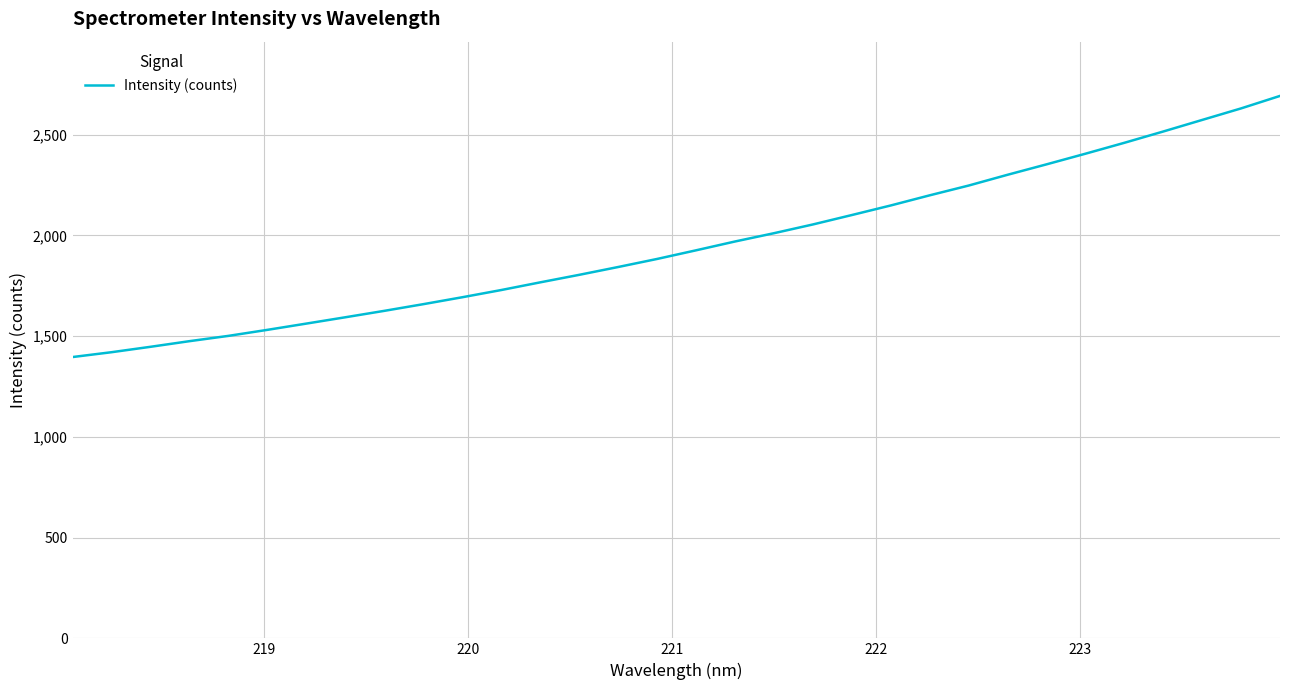

Does the chart display data point markers on the line(s)?

No